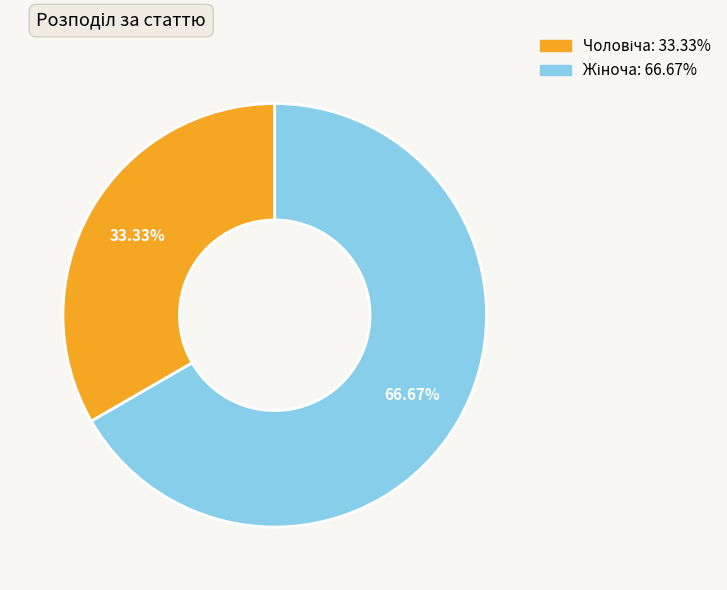

To the nearest percent, what is the difference between the largest and smallest slice percentages?

33%